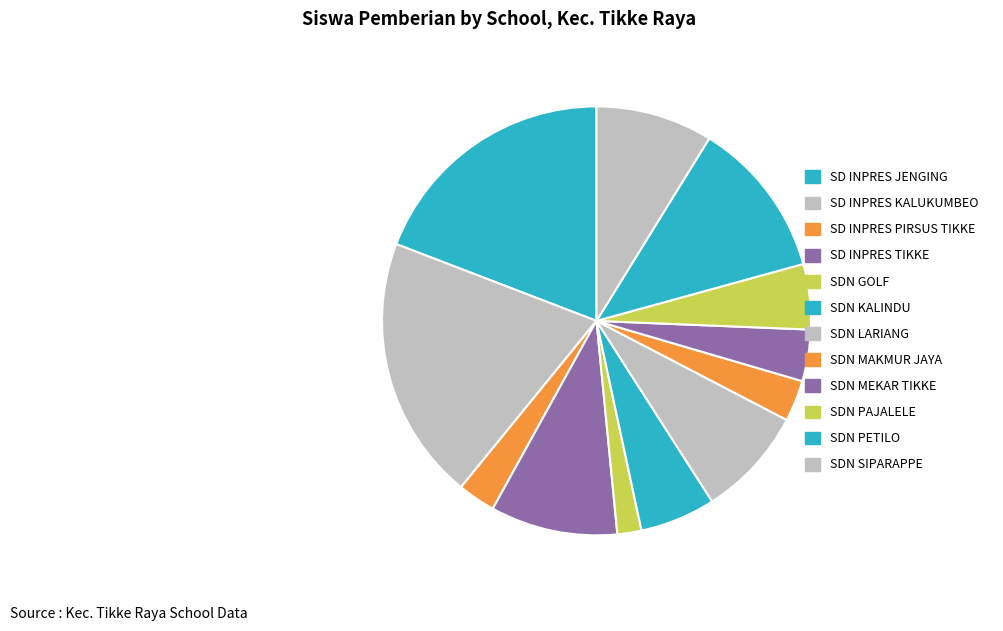

Count the number of slices in the pie.

12